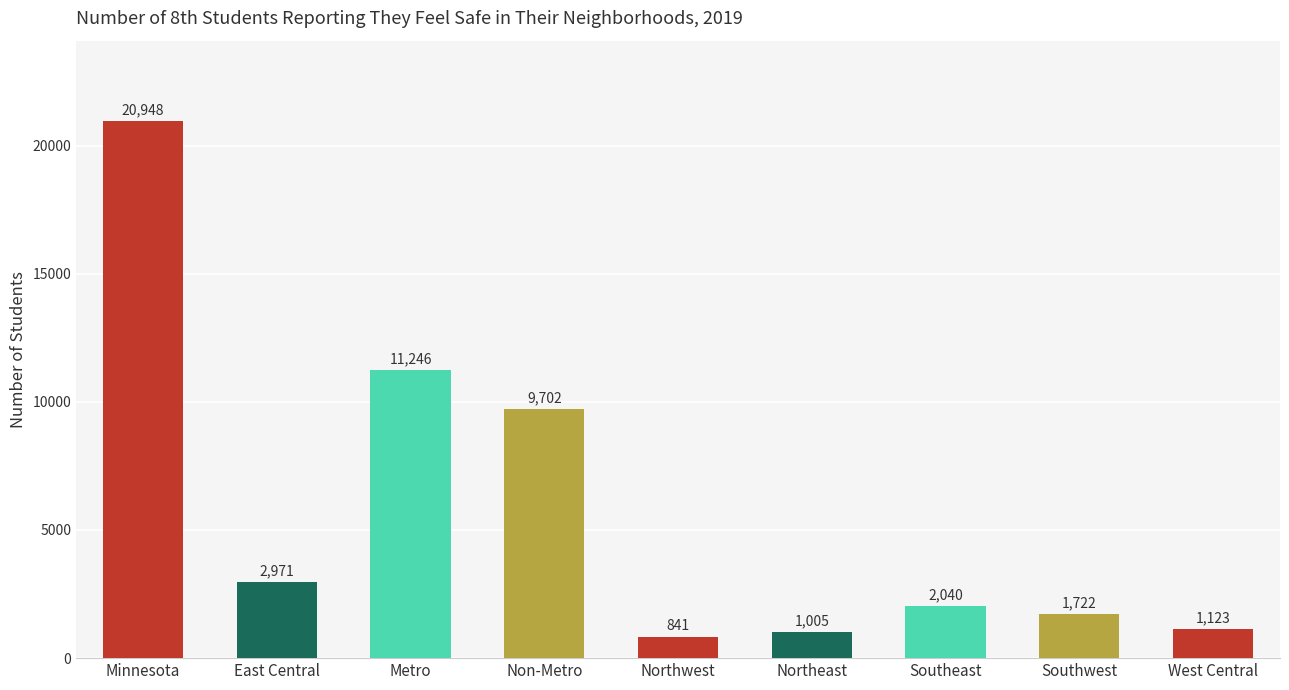

What is the label of the 7th bar from the right?

Metro